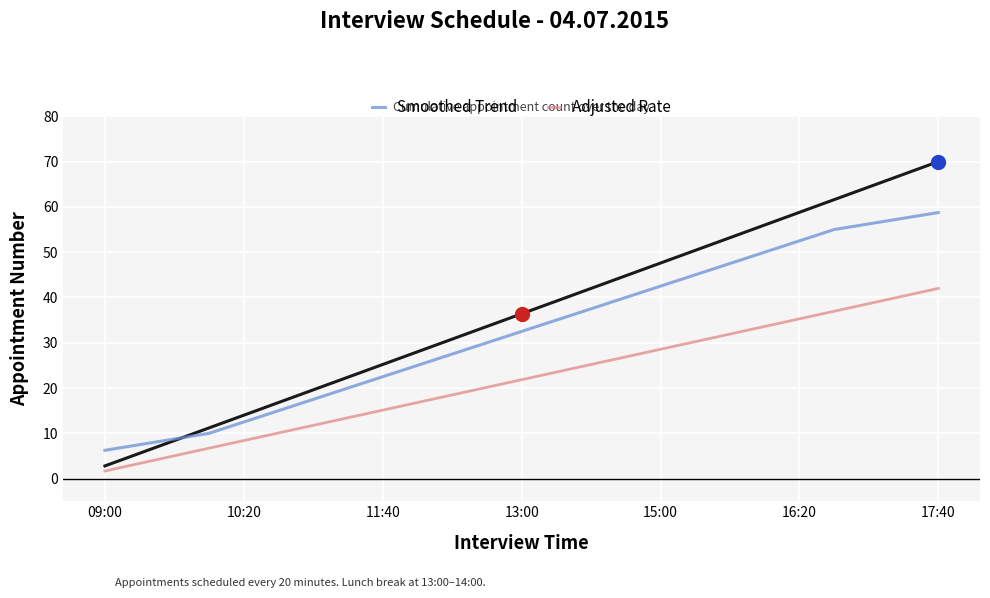

What is the smallest value displayed?

1.7